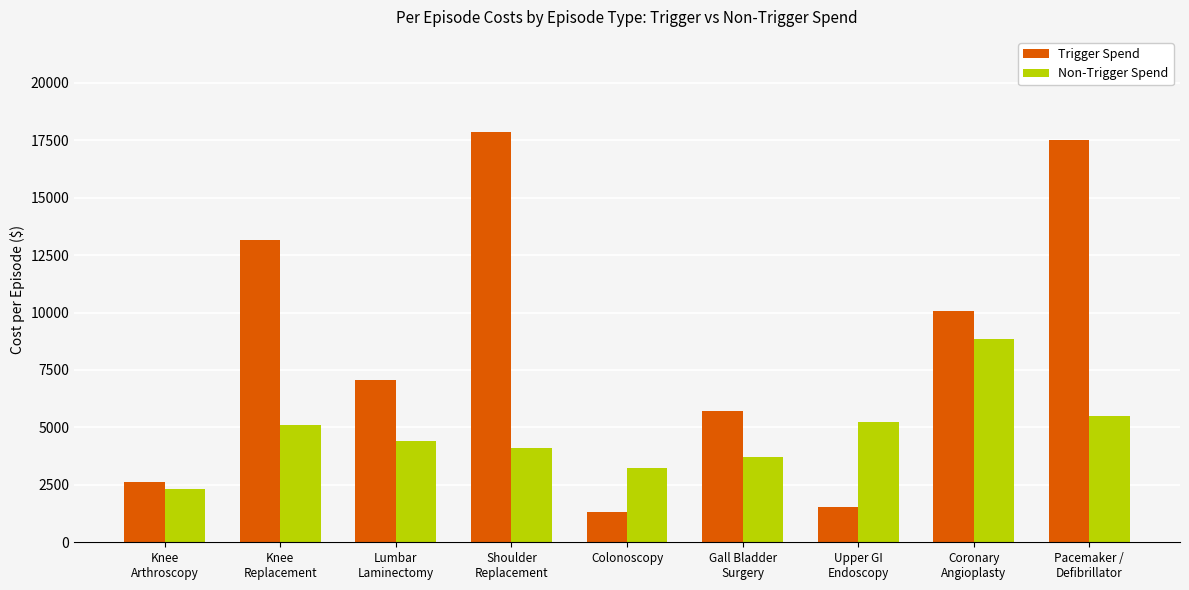

Count the number of categories in the chart.

9